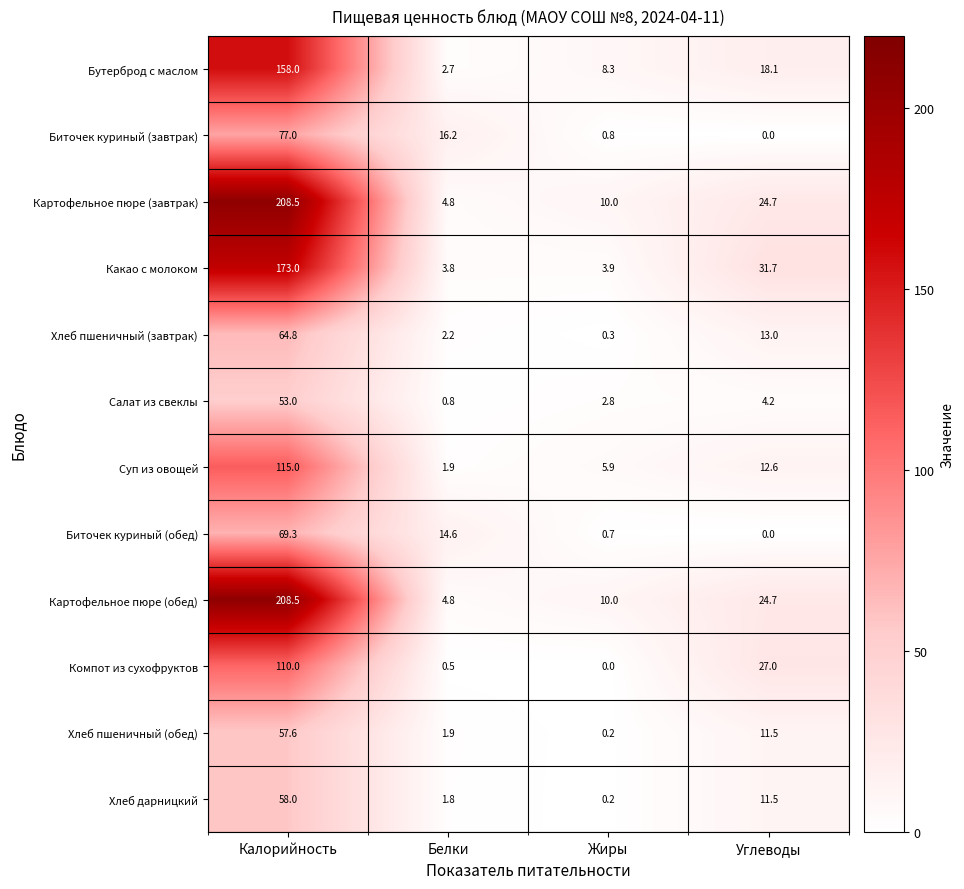

What is the difference between the highest and lowest values at Калорийность?

155.5